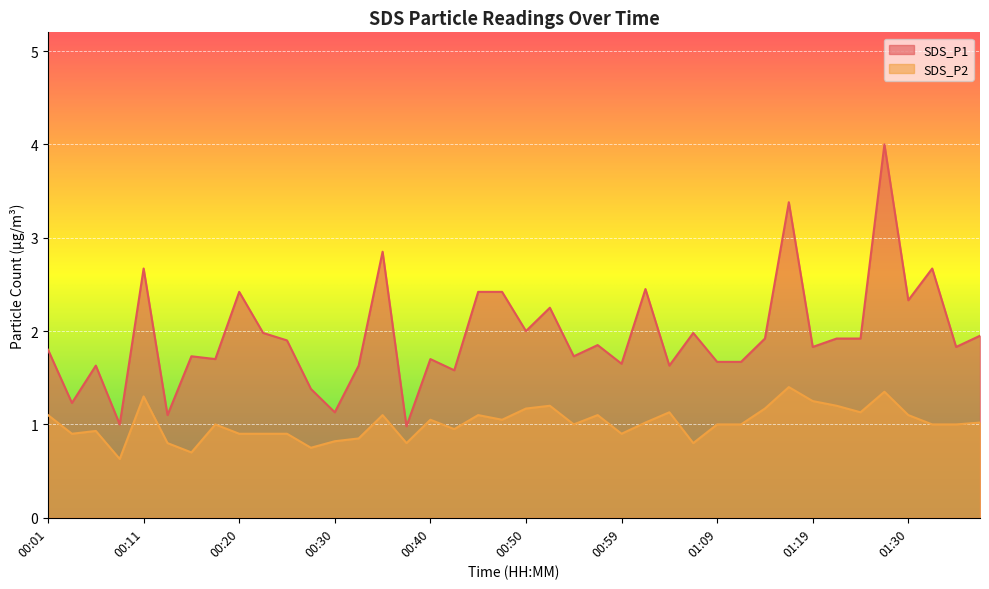

Reading right to left, what are all the values shown in this chart?

SDS_P1: 01:38=1.9	01:35=1.8	01:33=2.7	01:30=2.3	01:28=4.0	01:25=1.9	01:22=1.9	01:19=1.8	01:17=3.4	01:14=1.9	01:12=1.7	01:09=1.7	01:07=2.0	01:04=1.6	01:02=2.5	00:59=1.6	00:57=1.9	00:54=1.7	00:52=2.2	00:50=2.0	00:47=2.4	00:45=2.4	00:42=1.6	00:40=1.7	00:37=1.0	00:35=2.9	00:33=1.6	00:30=1.1	00:28=1.4	00:25=1.9	00:23=2.0	00:20=2.4	00:18=1.7	00:16=1.7	00:13=1.1	00:11=2.7	00:08=1.0	00:06=1.6	00:03=1.2	00:01=1.8
SDS_P2: 01:38=1.0	01:35=1.0	01:33=1.0	01:30=1.1	01:28=1.4	01:25=1.1	01:22=1.2	01:19=1.2	01:17=1.4	01:14=1.2	01:12=1.0	01:09=1.0	01:07=0.8	01:04=1.1	01:02=1.0	00:59=0.9	00:57=1.1	00:54=1.0	00:52=1.2	00:50=1.2	00:47=1.1	00:45=1.1	00:42=0.9	00:40=1.1	00:37=0.8	00:35=1.1	00:33=0.8	00:30=0.8	00:28=0.8	00:25=0.9	00:23=0.9	00:20=0.9	00:18=1.0	00:16=0.7	00:13=0.8	00:11=1.3	00:08=0.6	00:06=0.9	00:03=0.9	00:01=1.1